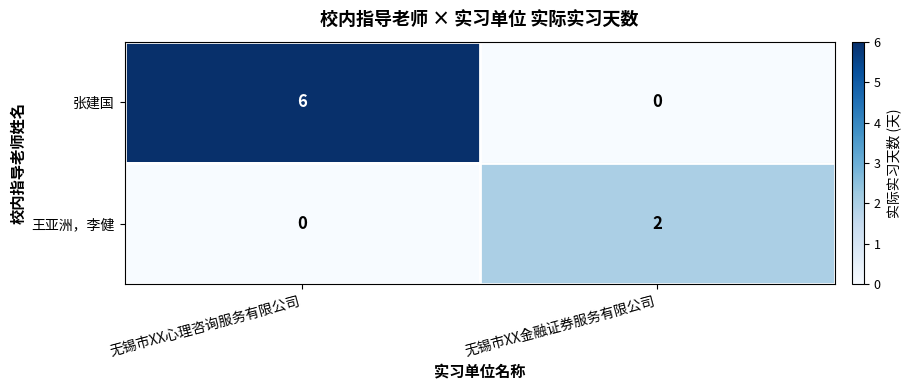

What is the sum of the 张建国 values at 无锡市XX心理咨询服务有限公司 and 无锡市XX金融证券服务有限公司?

6